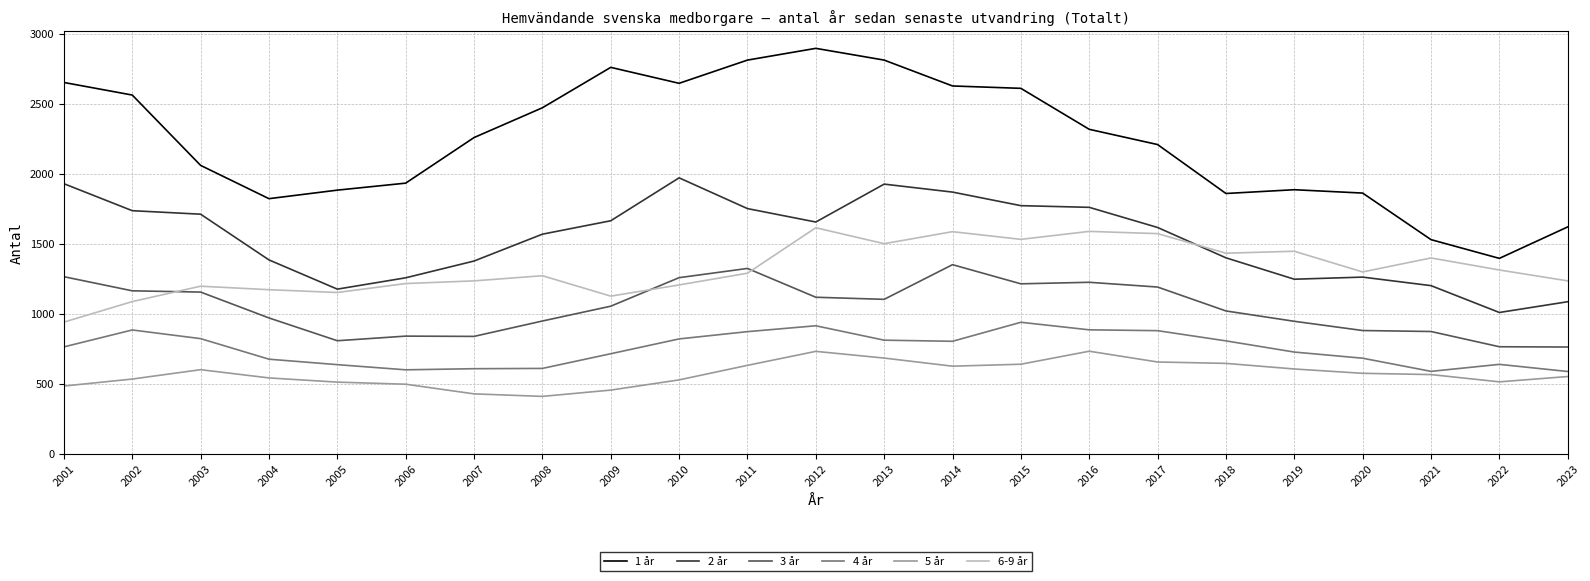

Between 2007 and 2010, which series saw the biggest shift?

2 år